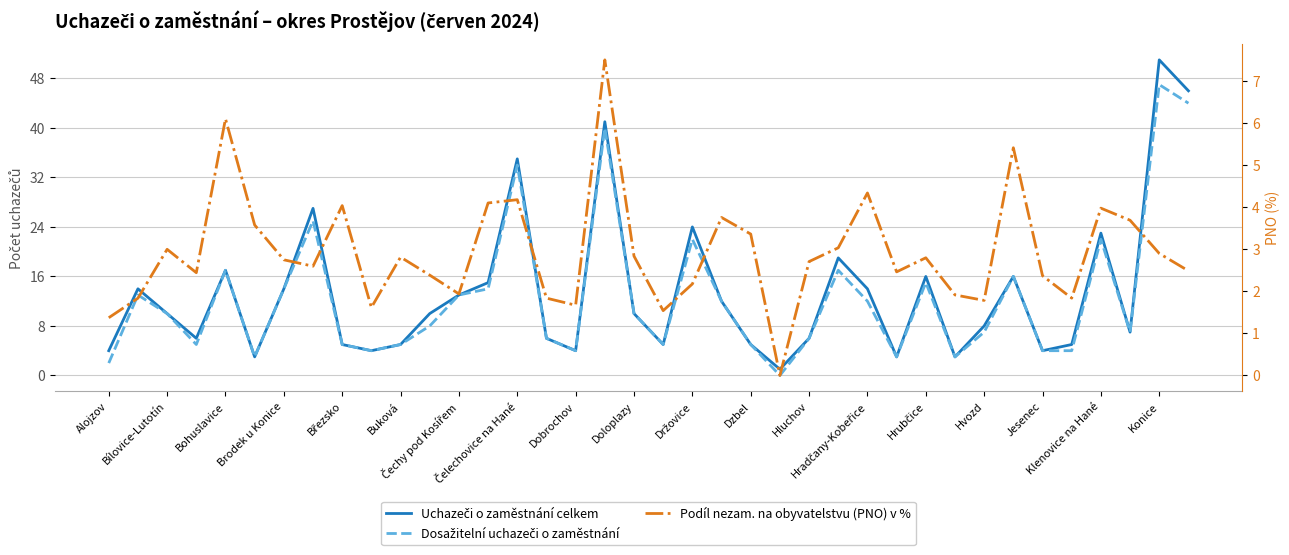

What position from the left is Bílovice-Lutotín?

3